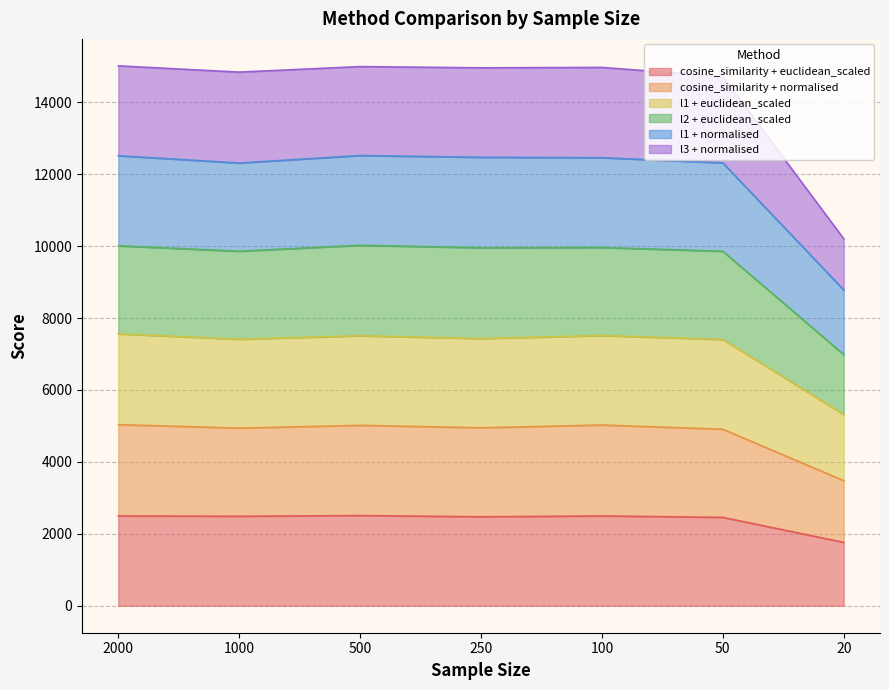

Which label corresponds to the smallest value in the chart?

20